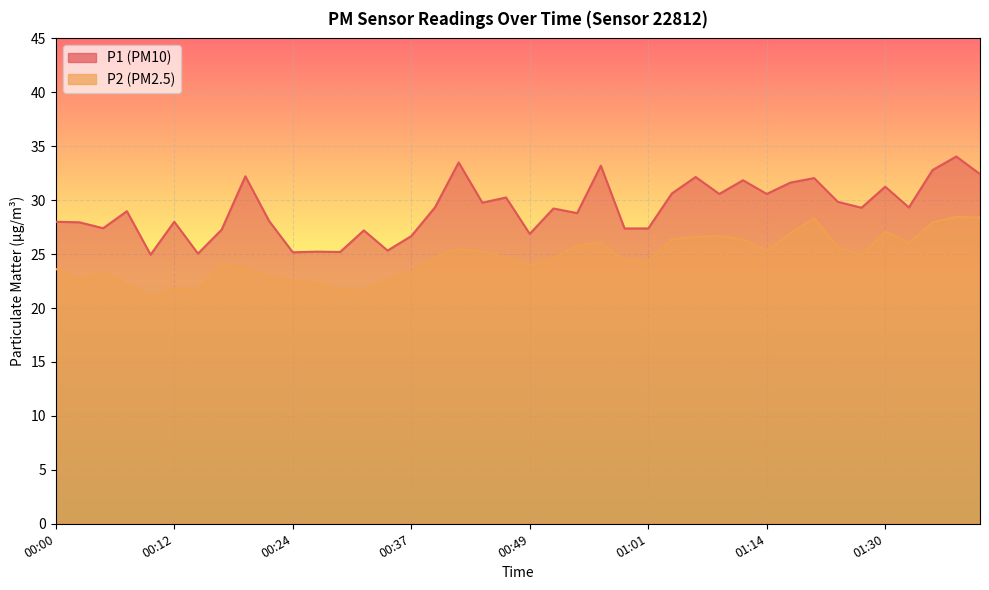

What is the spread (max minus min) of values at 00:27?

2.9